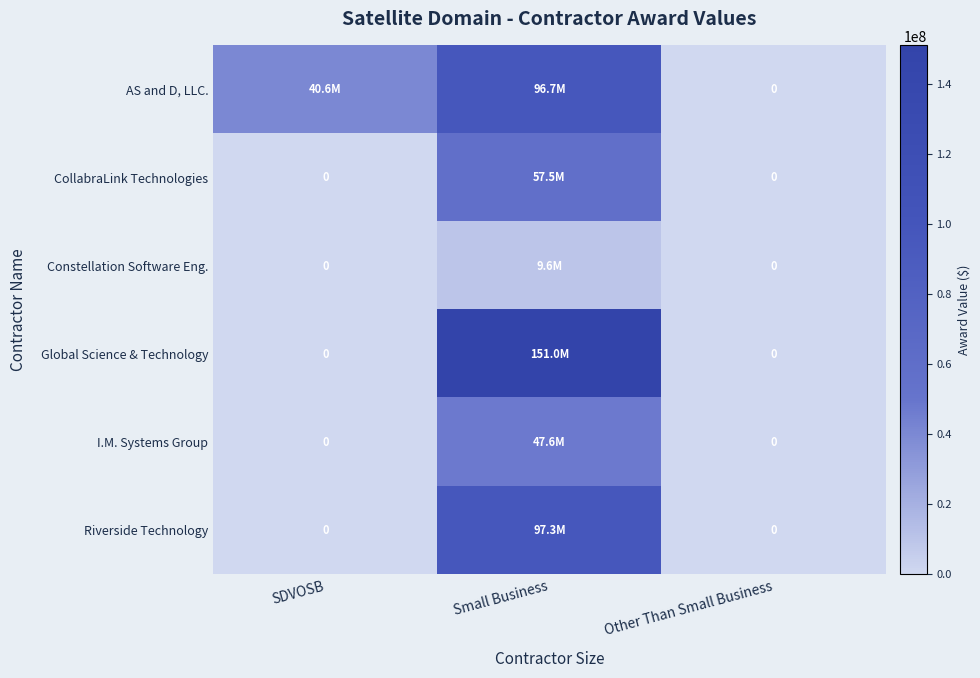

Where is Constellation Software Eng. nearest to the value 4805845?

SDVOSB